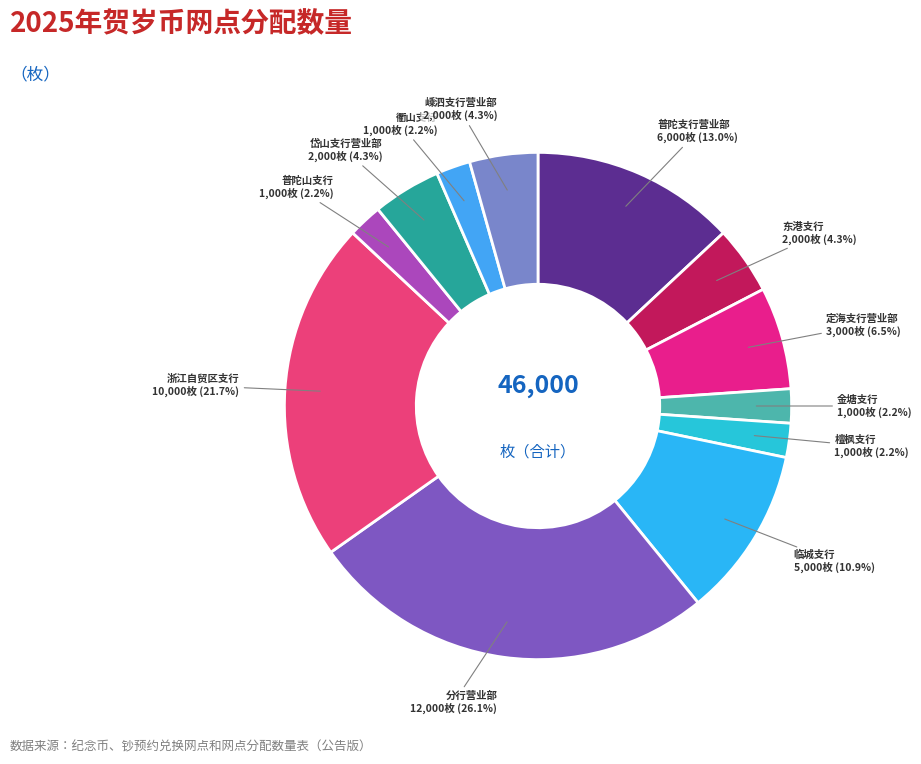

How many slices are in this pie chart?

12